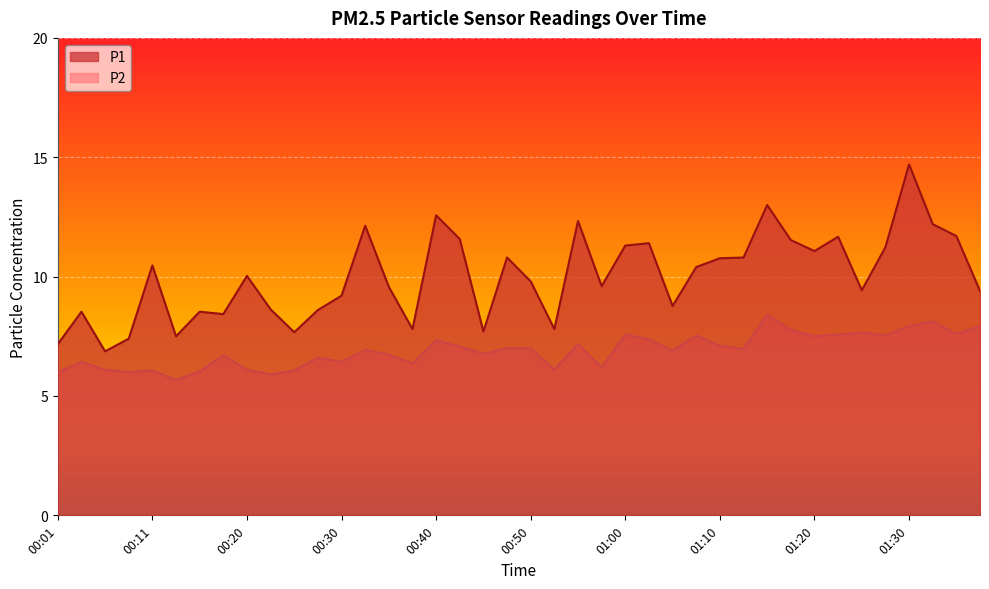

At which category is the sum across all series the highest?

01:30